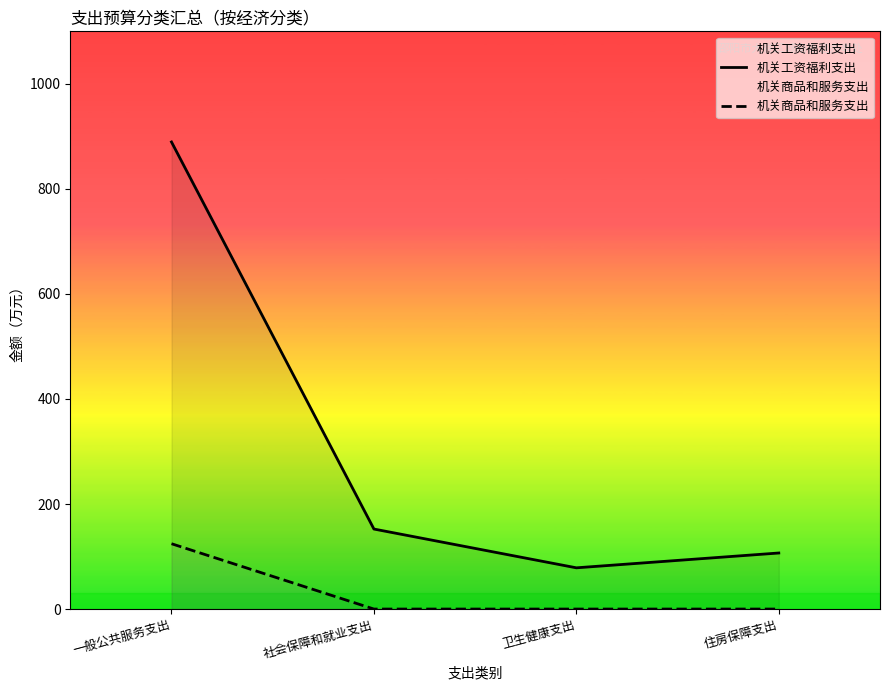

True or false: 机关商品和服务支出 and 机关工资福利支出 cross at least once.

False